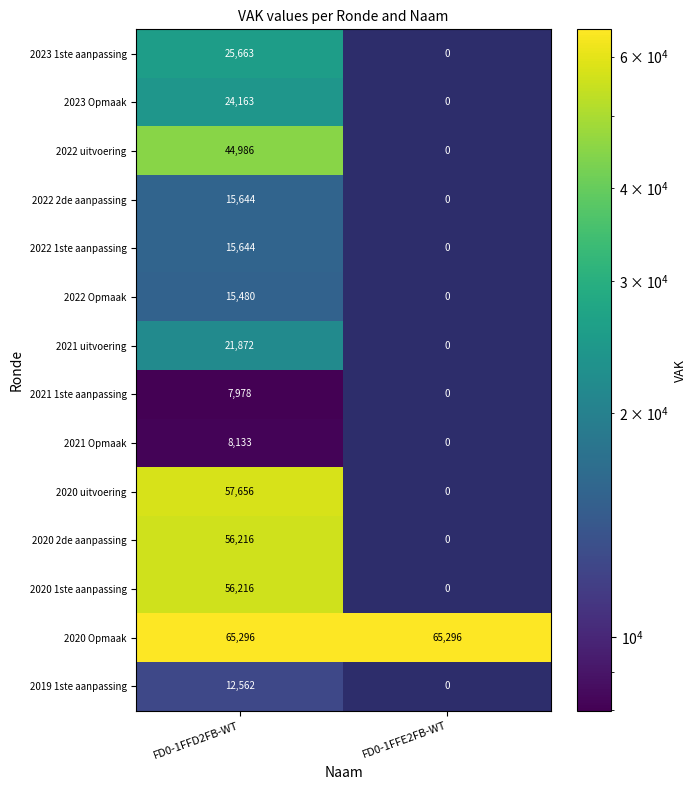

Is it true that 2020 Opmaak equals 33033.9 at FD0-1FFE2FB-WT?

False